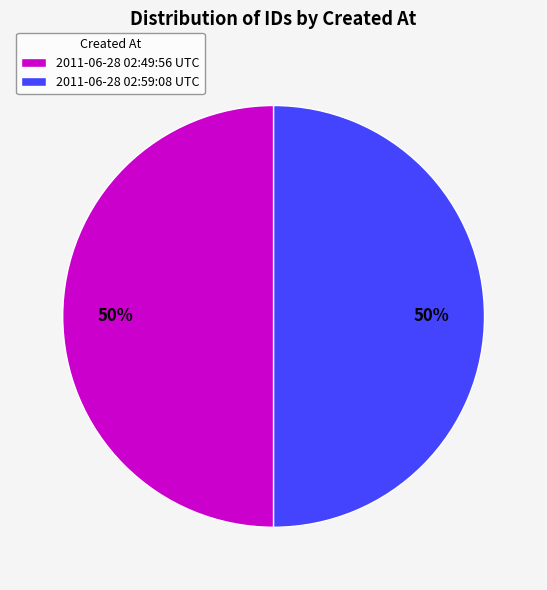

To the nearest percent, what percentage of the pie is 2011-06-28 02:49:56 UTC?

50%